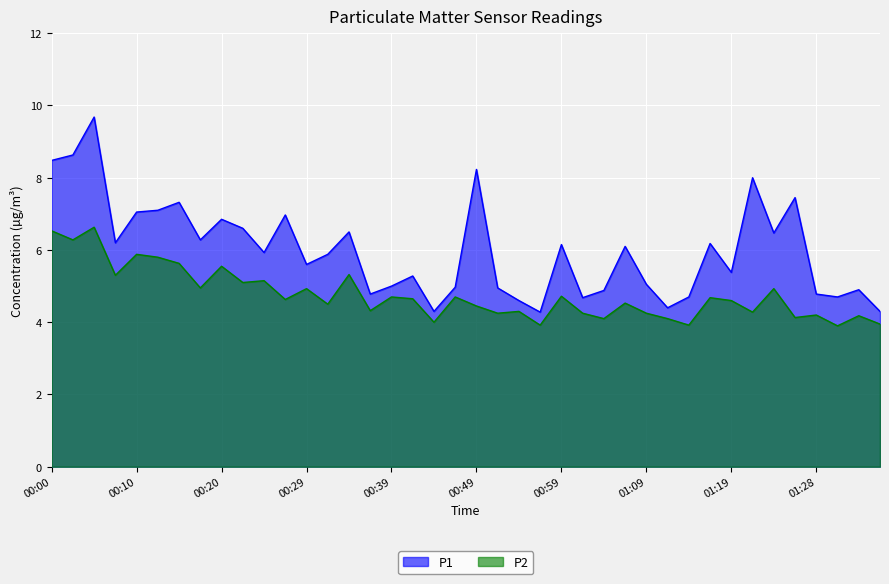

Which has a higher value, 01:23 or 01:01?

01:23